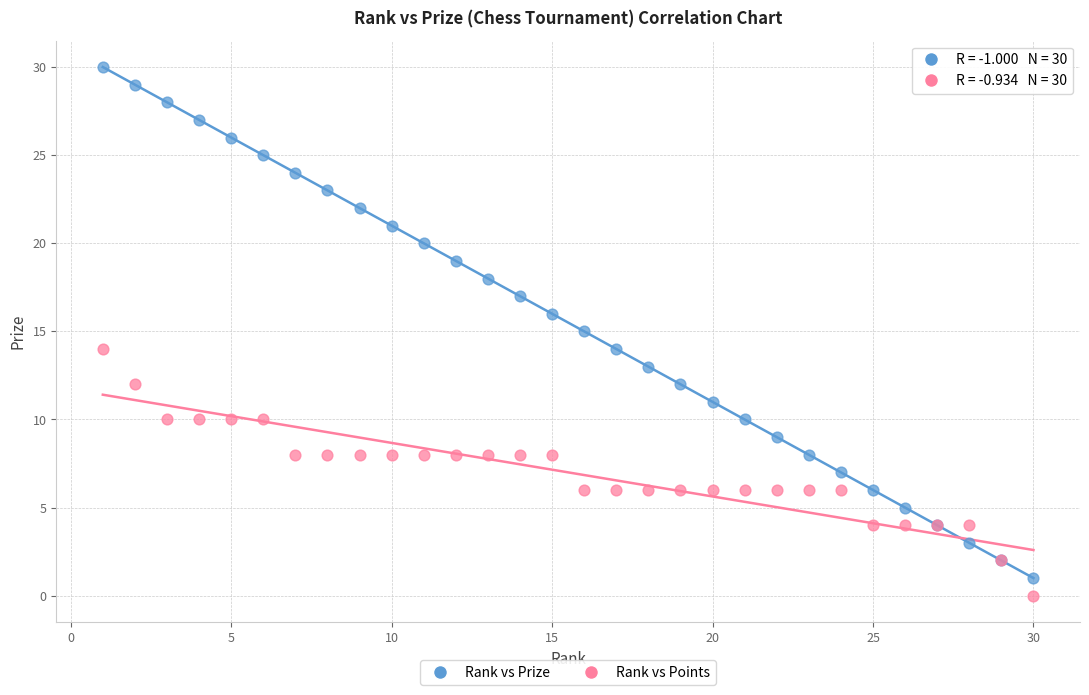

Which series has the widest spread of Y values?

Rank vs Prize